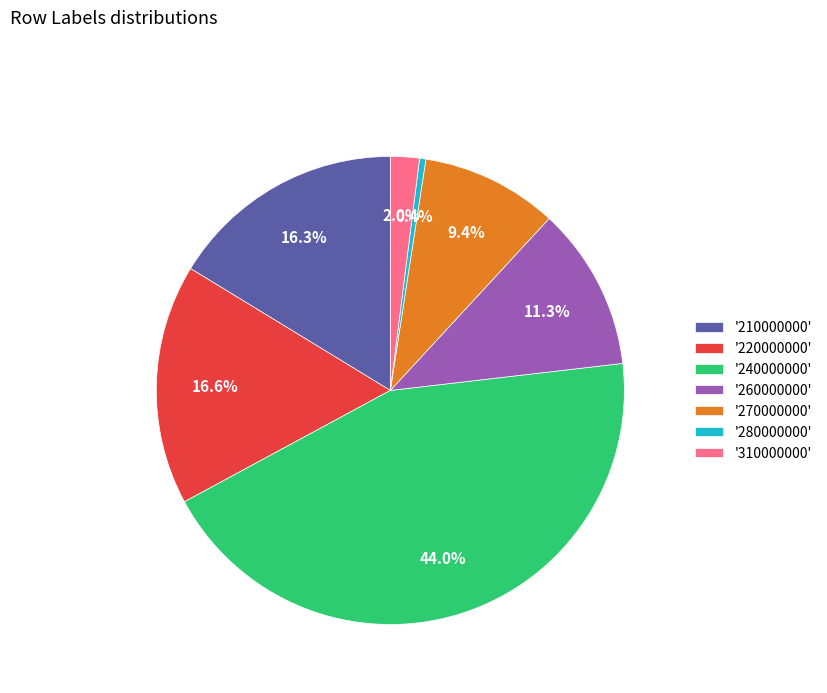

Combined, do '260000000' and '210000000' account for over 50%?

No